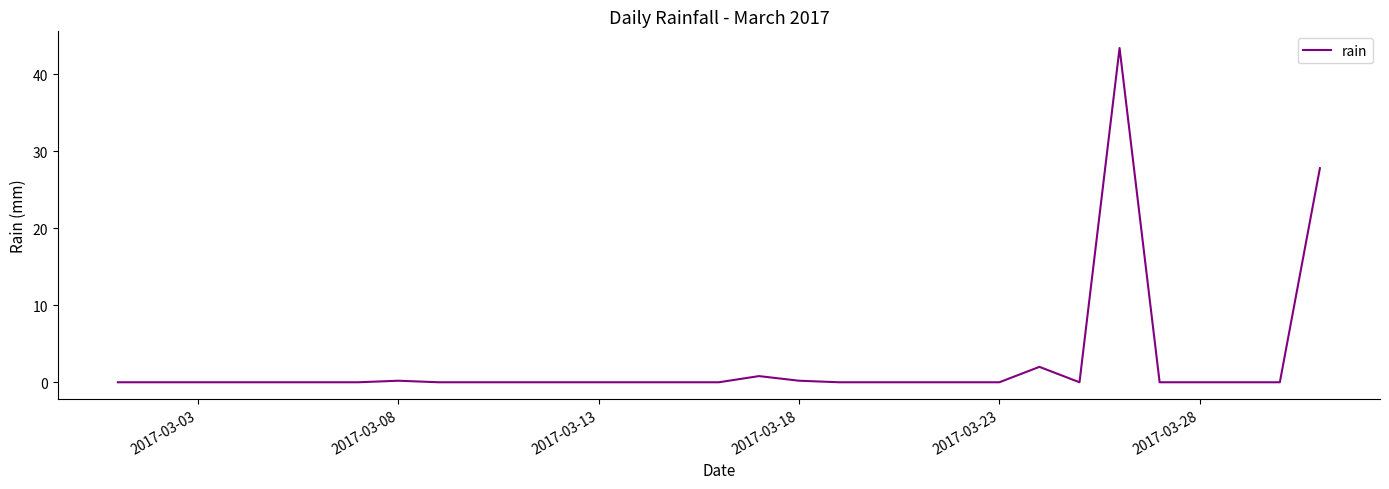

Count the number of categories in the chart.

31